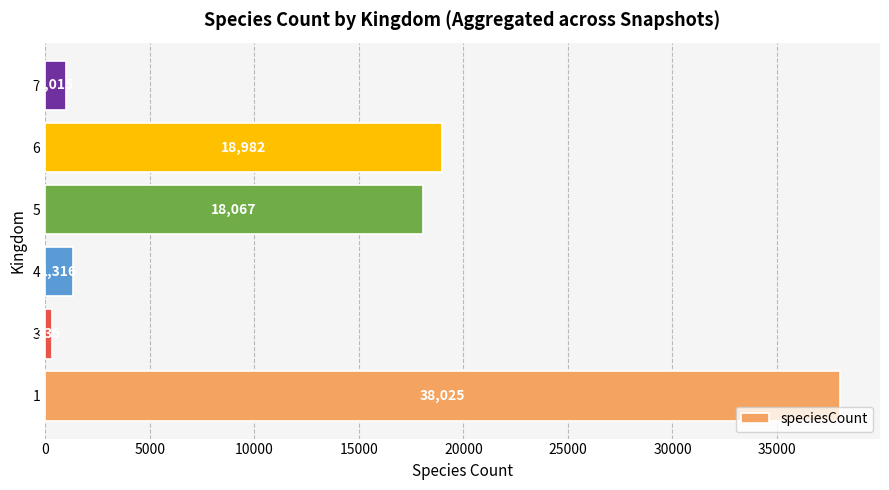

What is the sum of all values?

77740